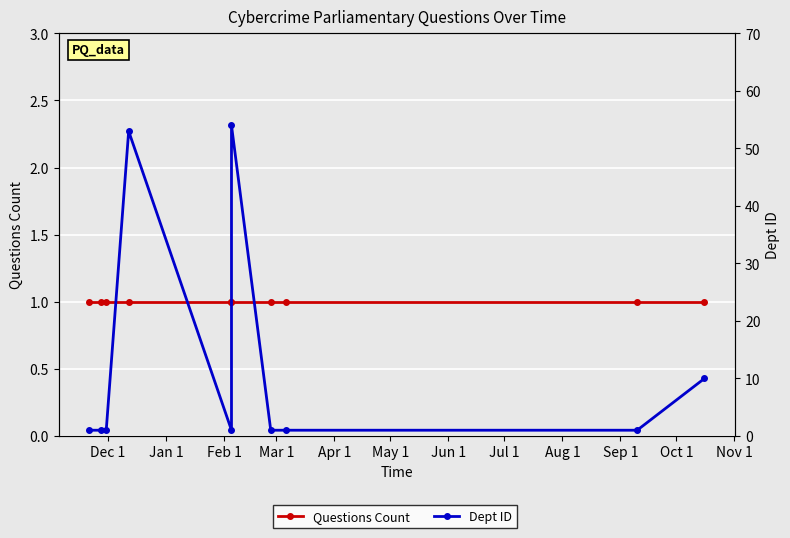

True or false: Dept ID and Questions Count cross at least once.

False